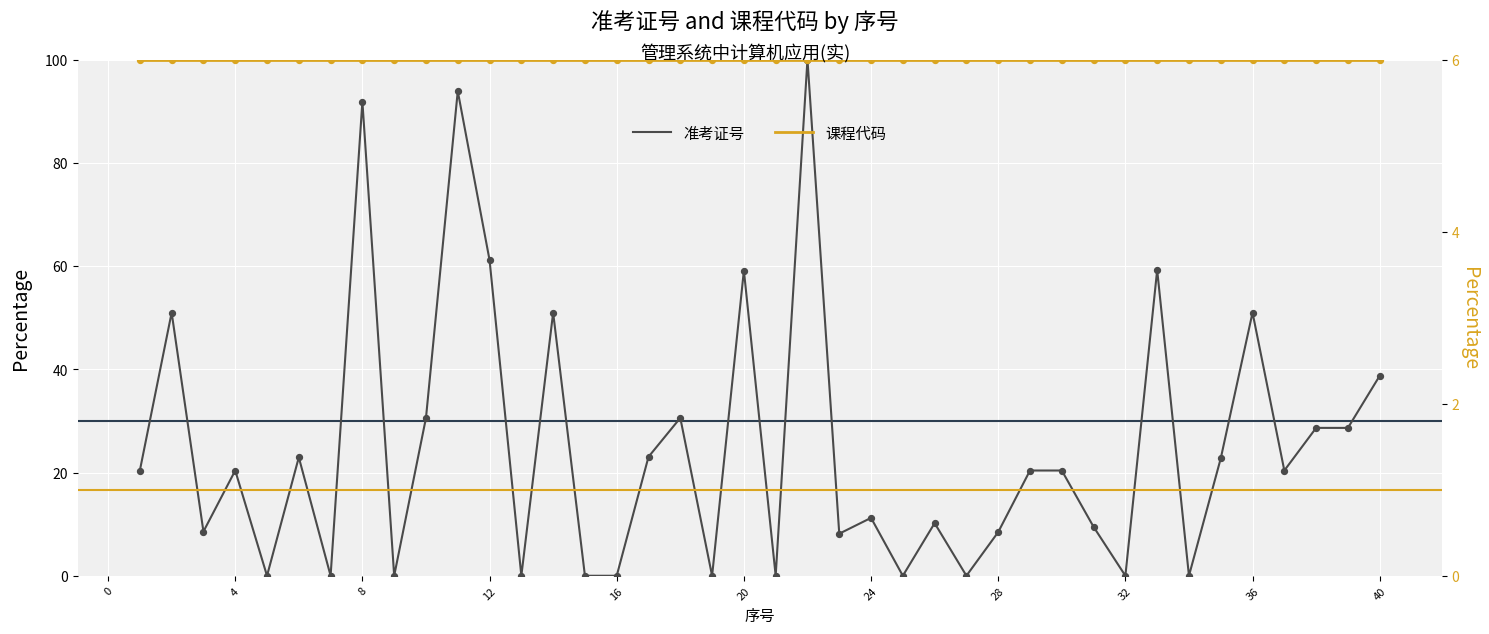

Which series contains the highest Y value?

准考证号